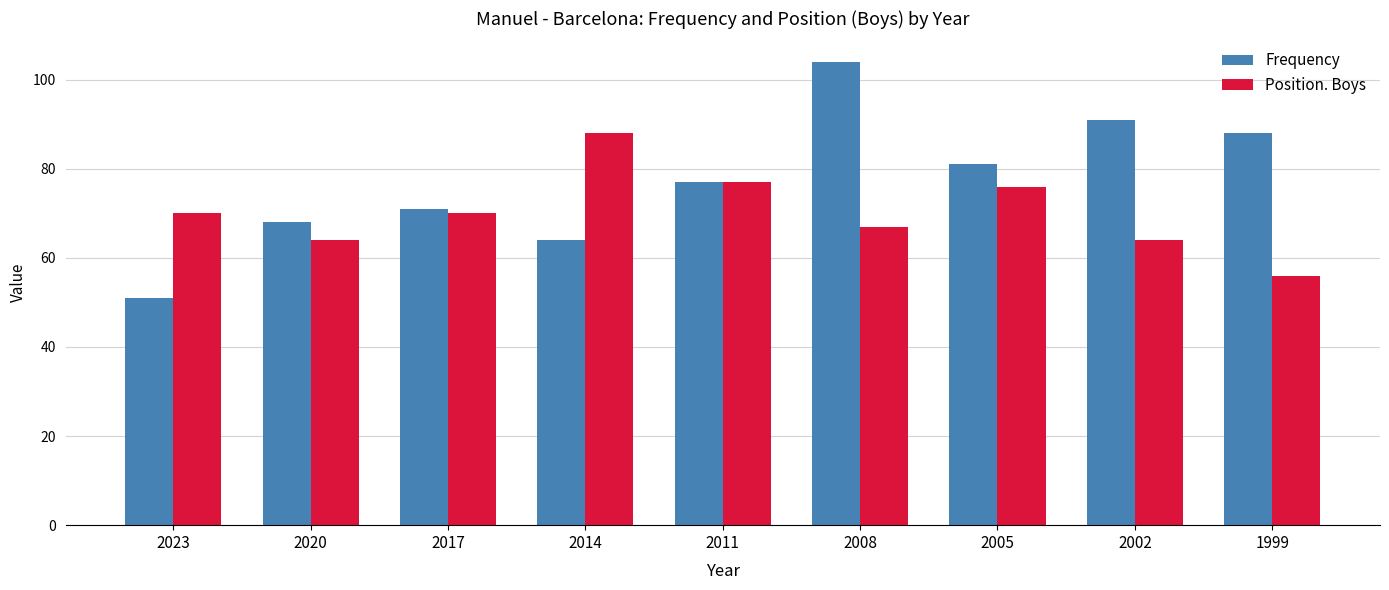

Between 2008 and 2002, which series saw the biggest shift?

Frequency